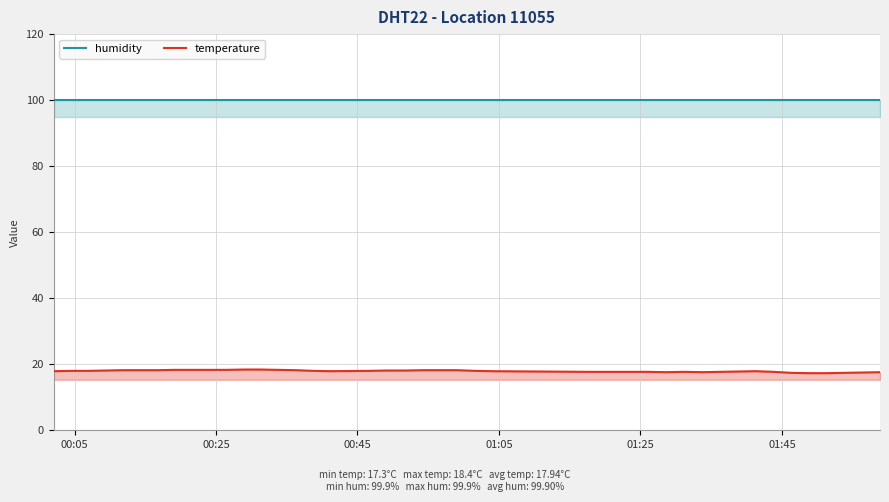

How many lines are shown in the chart?

2